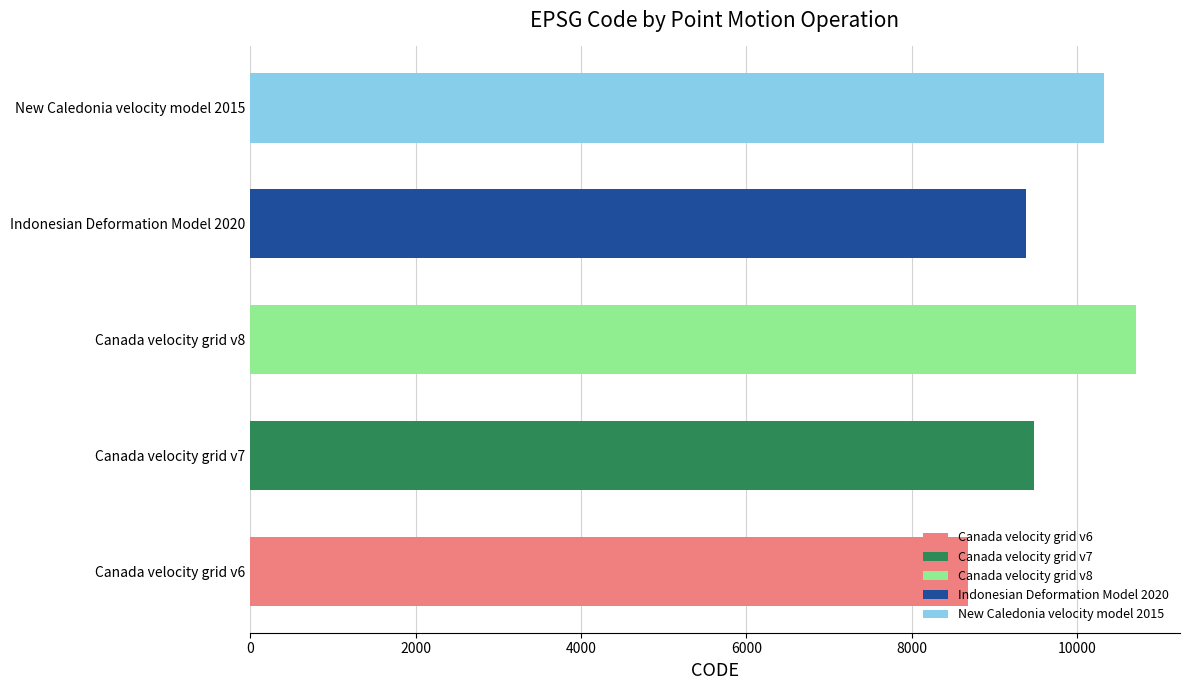

What is the value of the 5th bar from the left?

10323